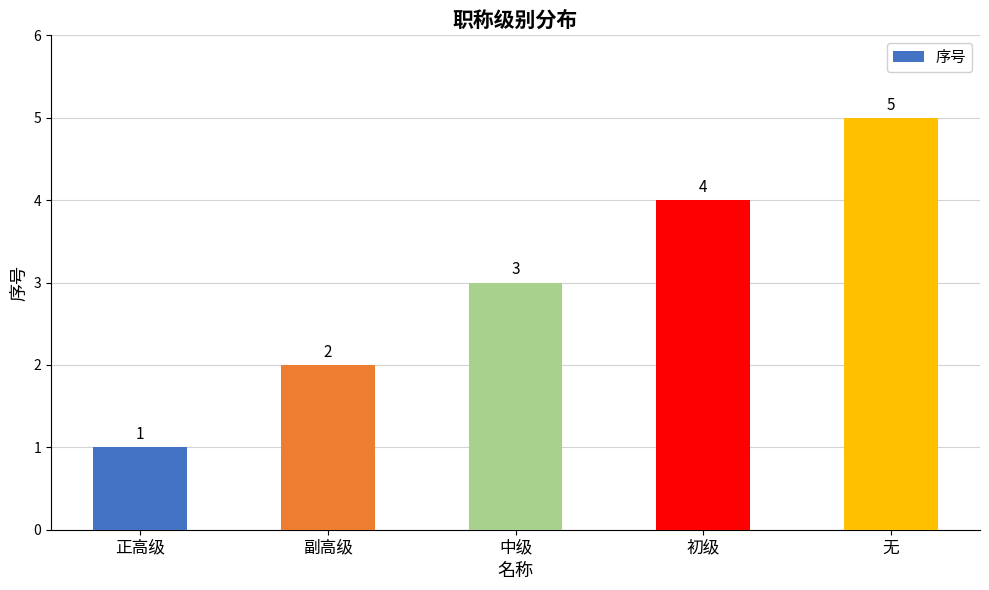

List the labels in order of value, smallest first.

正高级, 副高级, 中级, 初级, 无